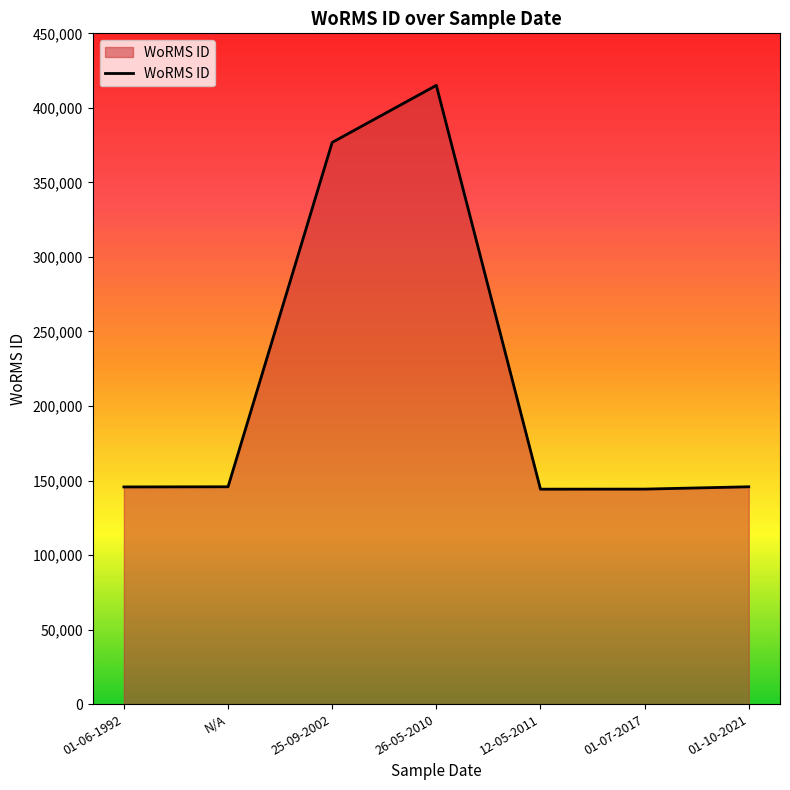

Where is the first local maximum?

26-05-2010